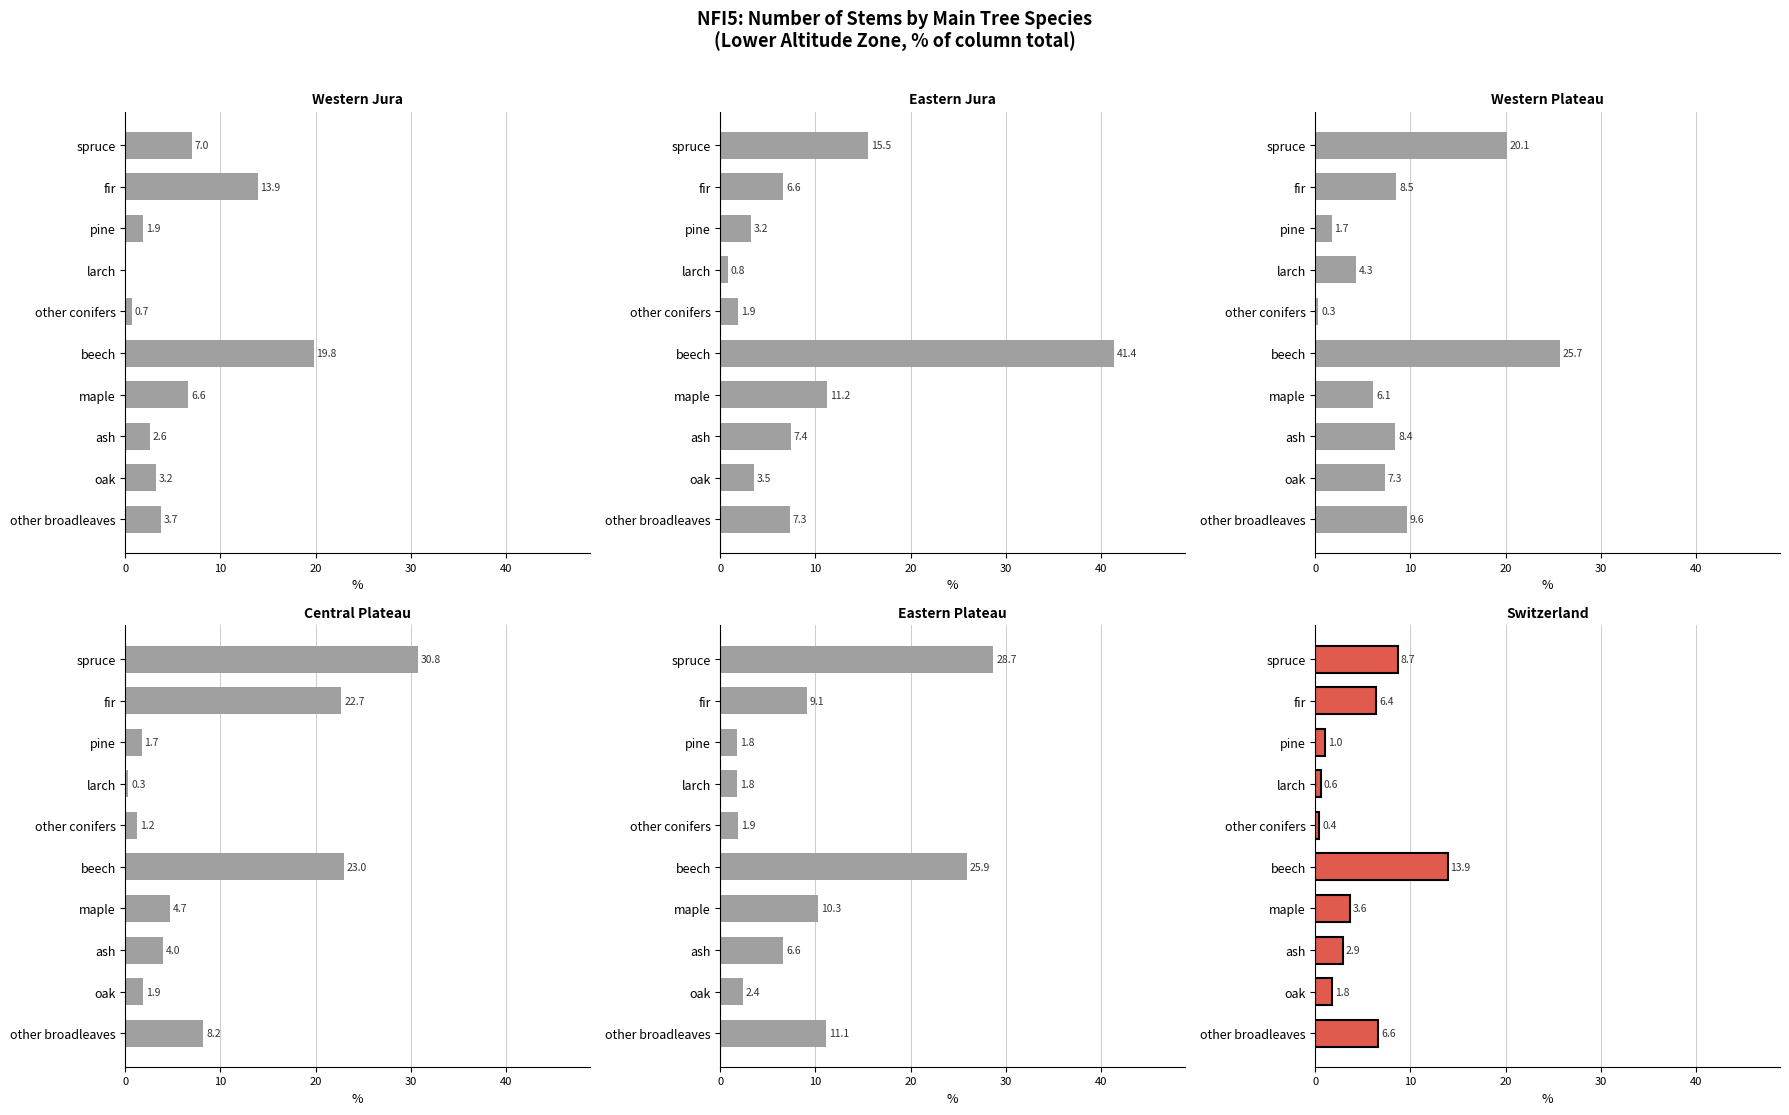

What is the difference between the maximum and second lowest values in the Western Jura series?

19.1